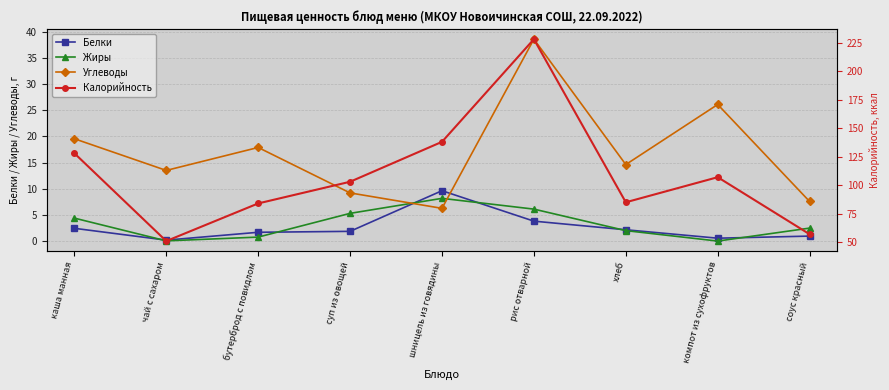

True or false: Углеводы and Жиры intersect in this chart.

True